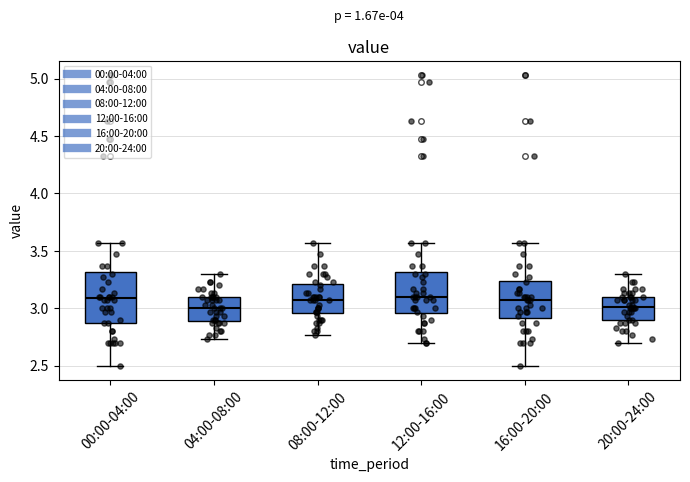

Where is the lower edge of the box for 12:00-16:00 on the y-axis? The values are not printed on the chart, so give them approximately, as read against the axis.

2.95